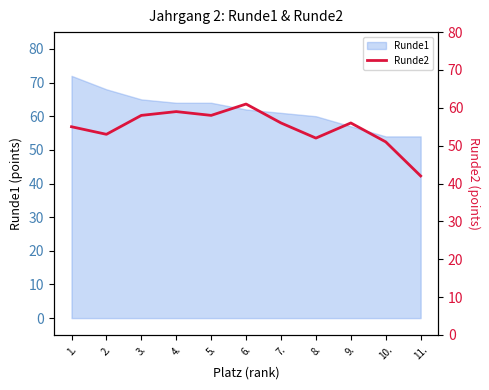

The value of Runde1 at 9. is 57. True or false?

True